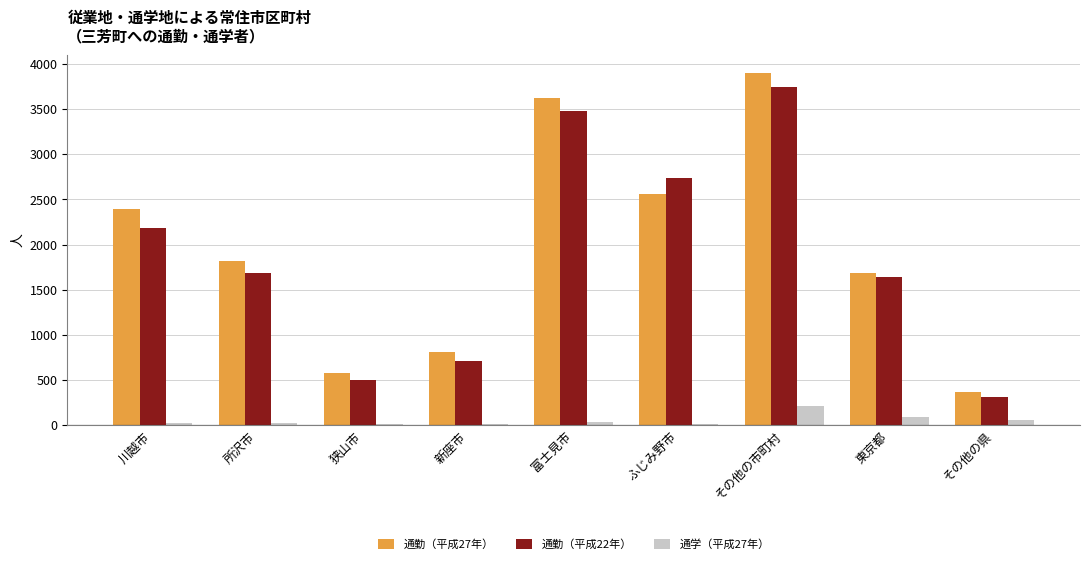

The 通勤（平成27年） series shows 1343 at 新座市. True or false?

False